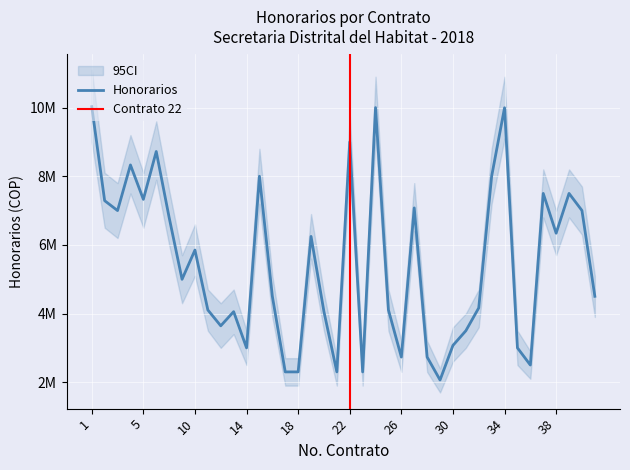

True or false: CI_upper and Honorarios cross at least once.

False